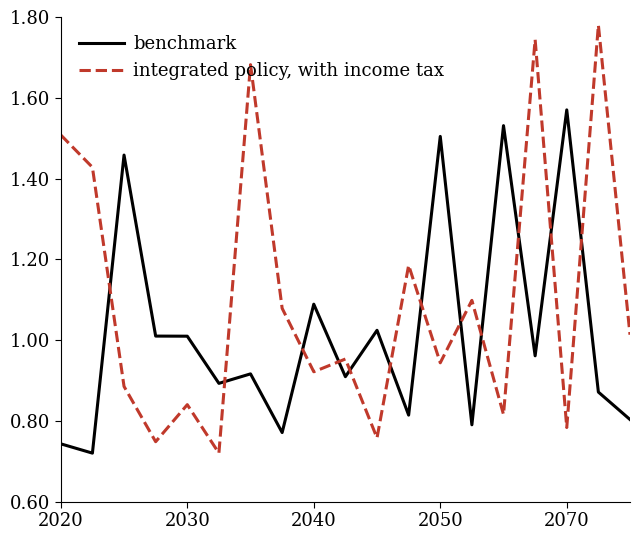

How many lines are shown in the chart?

2